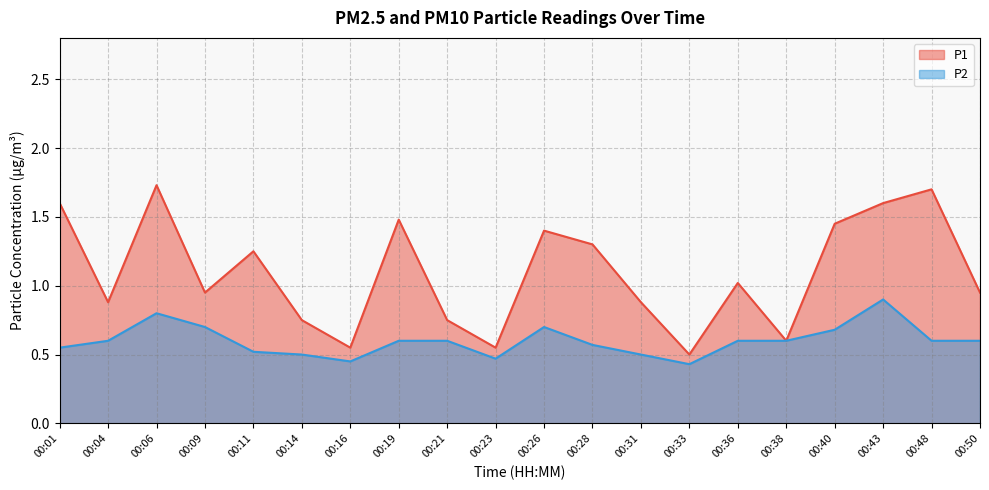

Reading left to right, list all the values displayed in this chart.

P1: 00:01=1.6	00:04=0.9	00:06=1.7	00:09=0.9	00:11=1.2	00:14=0.8	00:16=0.6	00:19=1.5	00:21=0.8	00:23=0.6	00:26=1.4	00:28=1.3	00:31=0.9	00:33=0.5	00:36=1.0	00:38=0.6	00:40=1.4	00:43=1.6	00:48=1.7	00:50=0.9
P2: 00:01=0.6	00:04=0.6	00:06=0.8	00:09=0.7	00:11=0.5	00:14=0.5	00:16=0.5	00:19=0.6	00:21=0.6	00:23=0.5	00:26=0.7	00:28=0.6	00:31=0.5	00:33=0.4	00:36=0.6	00:38=0.6	00:40=0.7	00:43=0.9	00:48=0.6	00:50=0.6